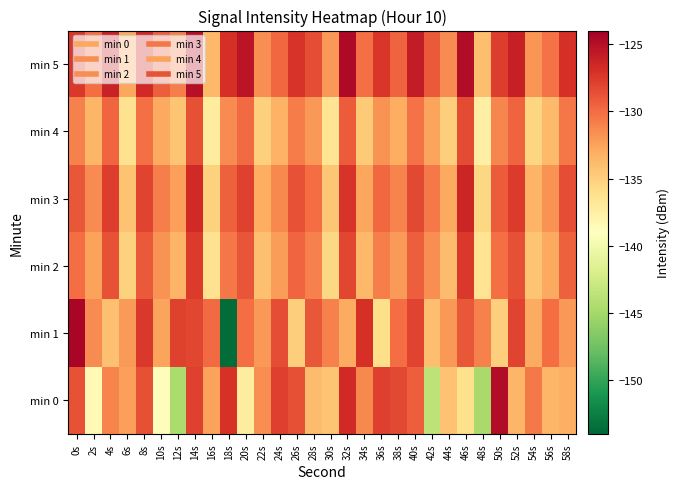

What is the maximum value shown in the chart?

-124.4